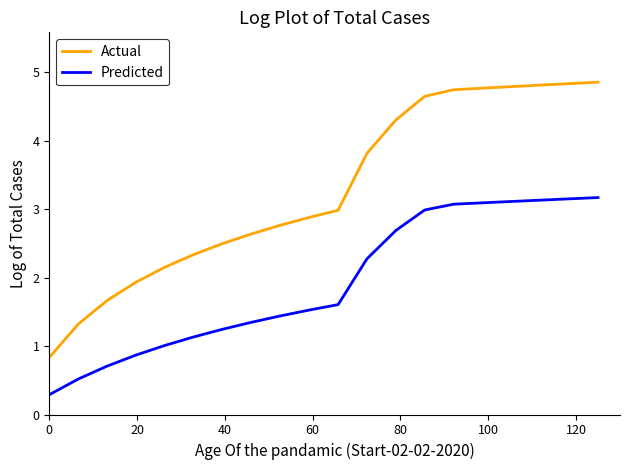

How many lines are shown in the chart?

2